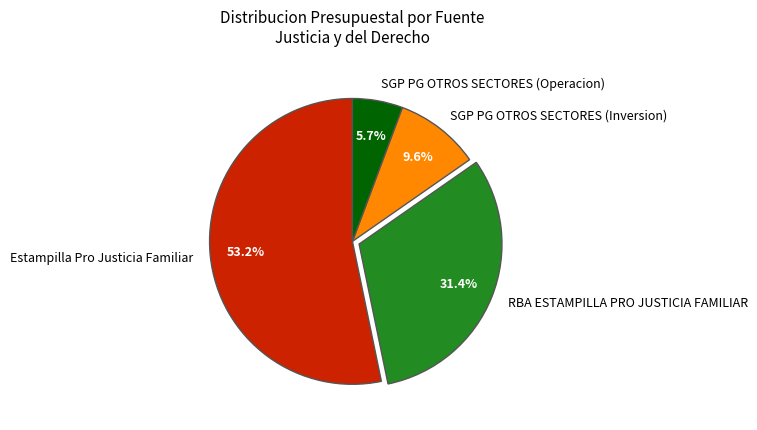

To the nearest percent, what percentage of the pie is SGP PG OTROS SECTORES (Operacion)?

6%